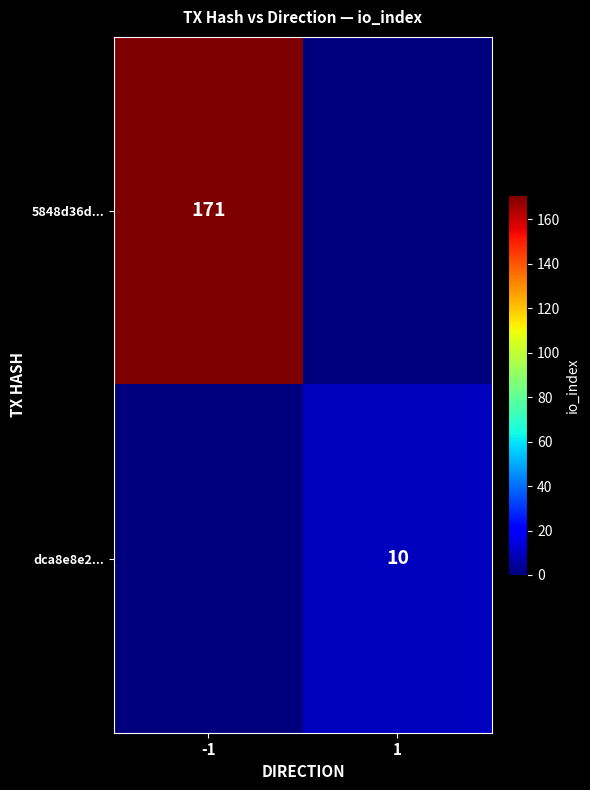

True or false: dca8e8e2... has a value of 10 at 1.

True